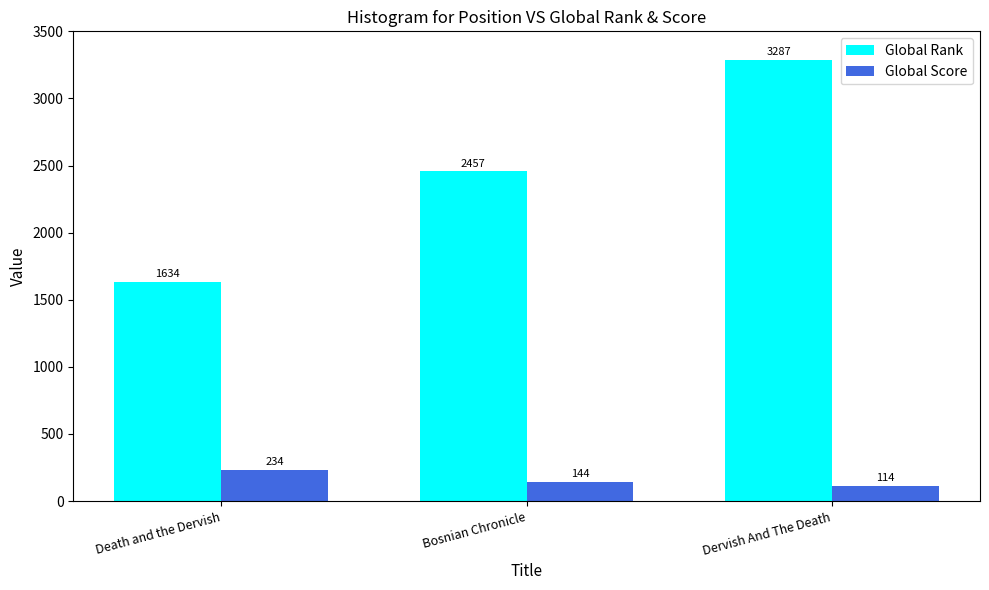

How many data points does each series have?

3